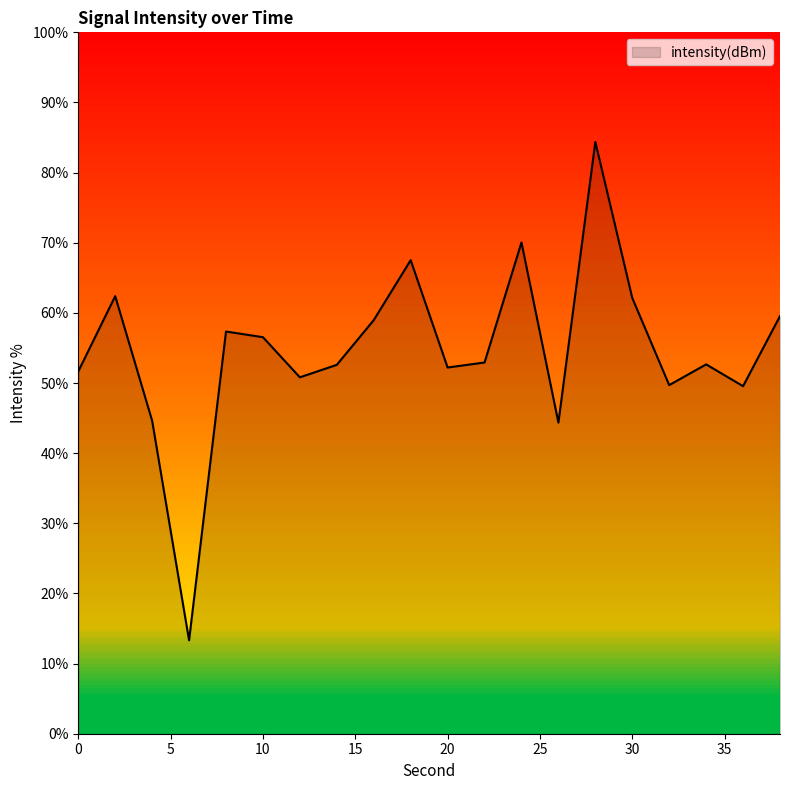

What is the difference between the maximum and minimum values?

71.1